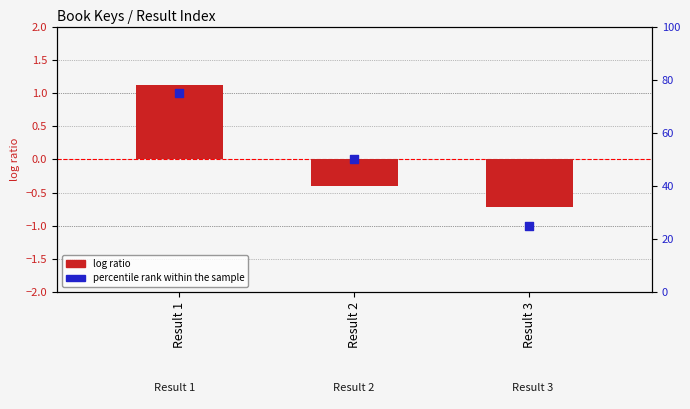

What are all the series names shown in the legend?

log ratio, percentile rank within the sample